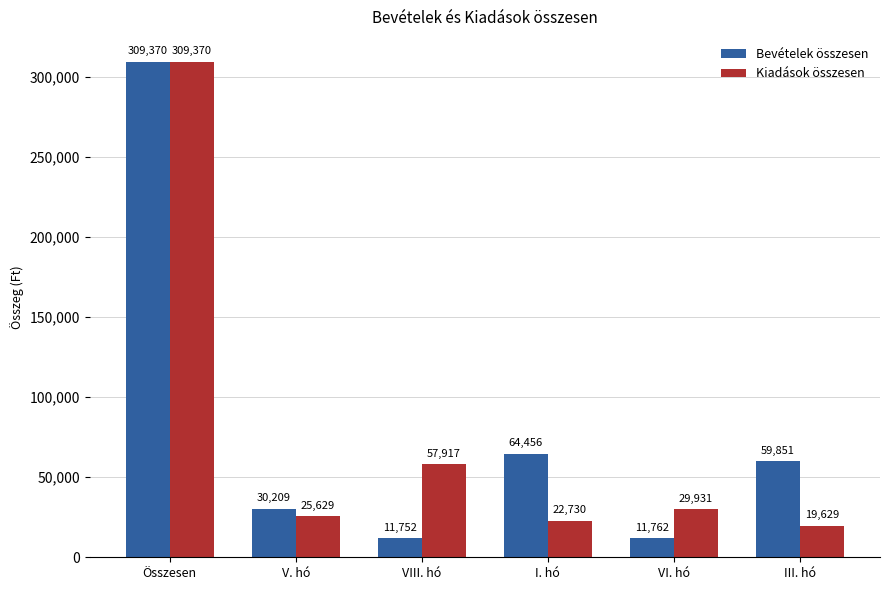

At how many categories does at least one series exceed 143357?

1